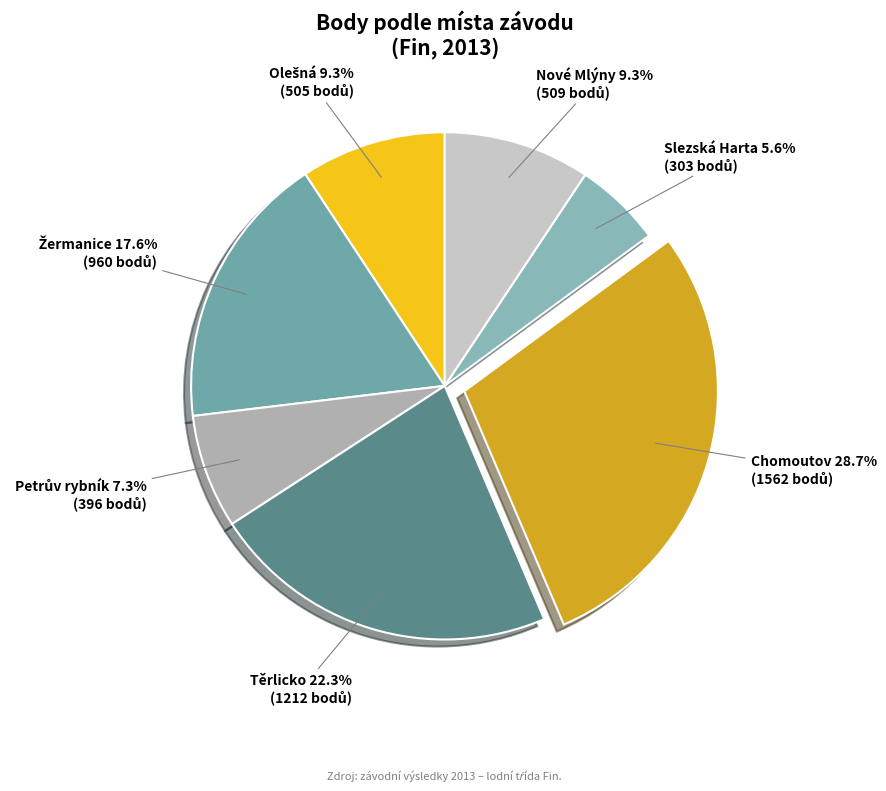

To the nearest percent, what percentage of the pie is Těrlicko?

22%